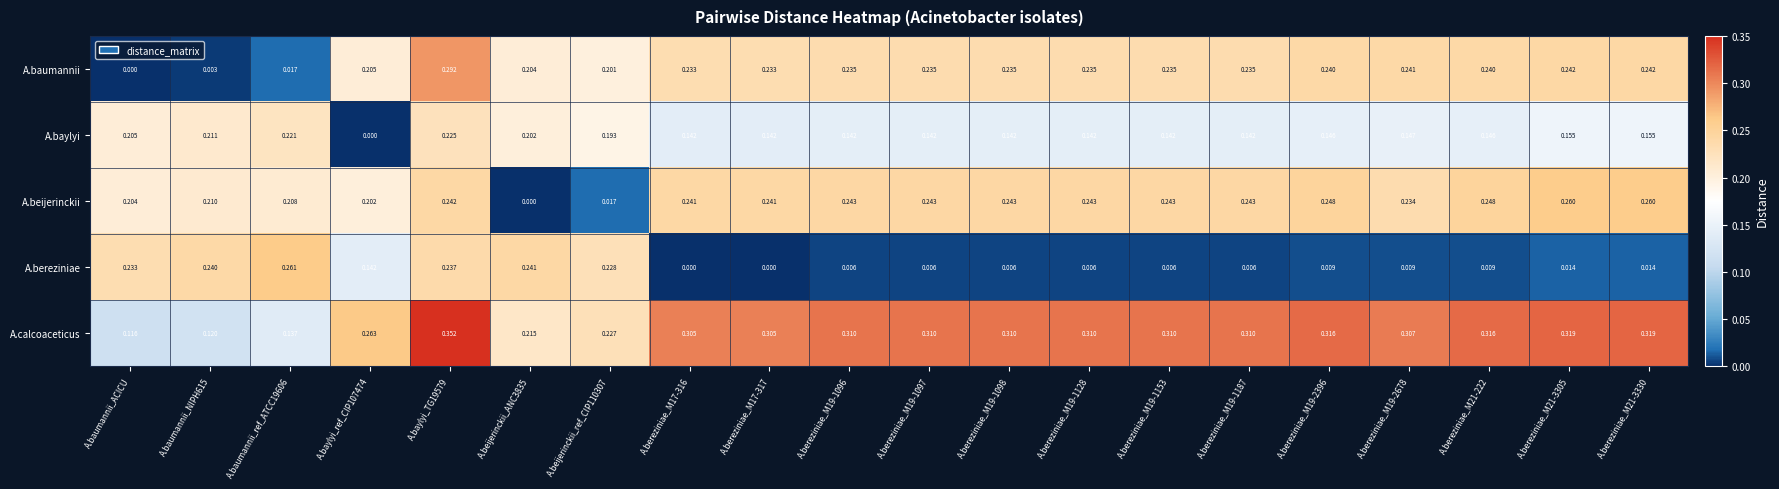

Which series changed the most between A.baumannii_NIPH615 and A.bereziniae_M19-2678?

A.baumannii